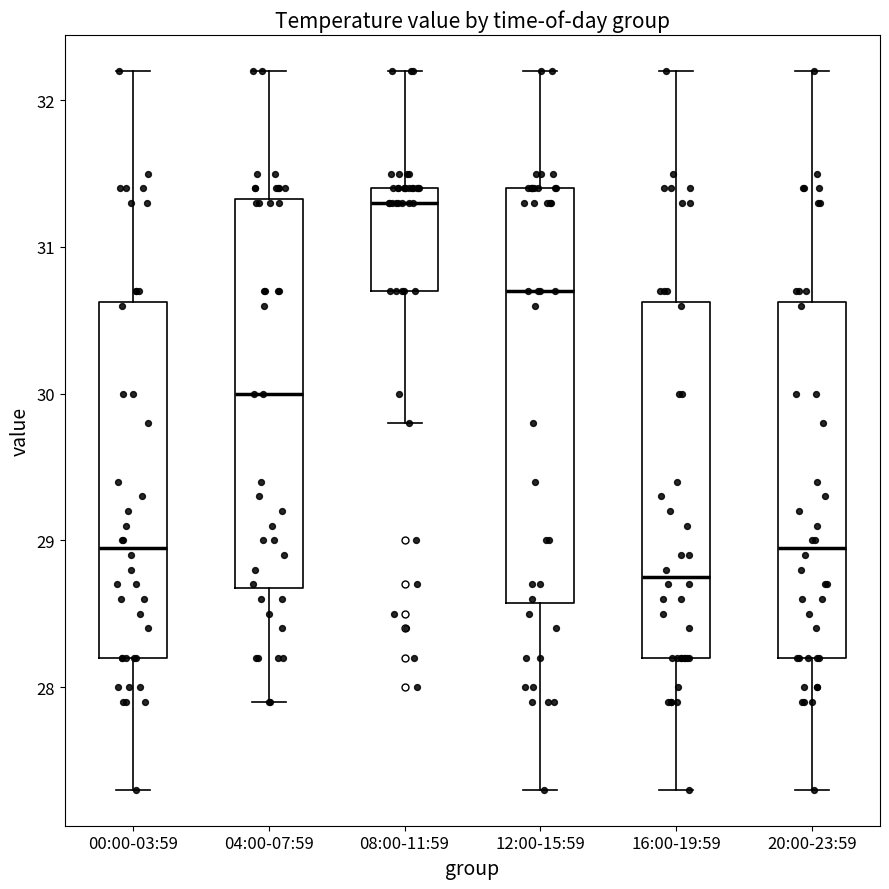

Reading left to right, transcribe this box plot: for each box, give where its median line is, the range the box spans, and where its two whiskers end, as read against the y-axis. The values are not printed on the chart, so give them approximately, as read against the axis.

00:00-03:59: median 29.0, box 28.2 to 30.6, whiskers 27.3 to 32.2
04:00-07:59: median 30.0, box 28.7 to 31.3, whiskers 27.9 to 32.2
08:00-11:59: median 31.3, box 30.7 to 31.4, whiskers 29.8 to 32.2
12:00-15:59: median 30.7, box 28.6 to 31.4, whiskers 27.3 to 32.2
16:00-19:59: median 28.8, box 28.2 to 30.6, whiskers 27.3 to 32.2
20:00-23:59: median 29.0, box 28.2 to 30.6, whiskers 27.3 to 32.2